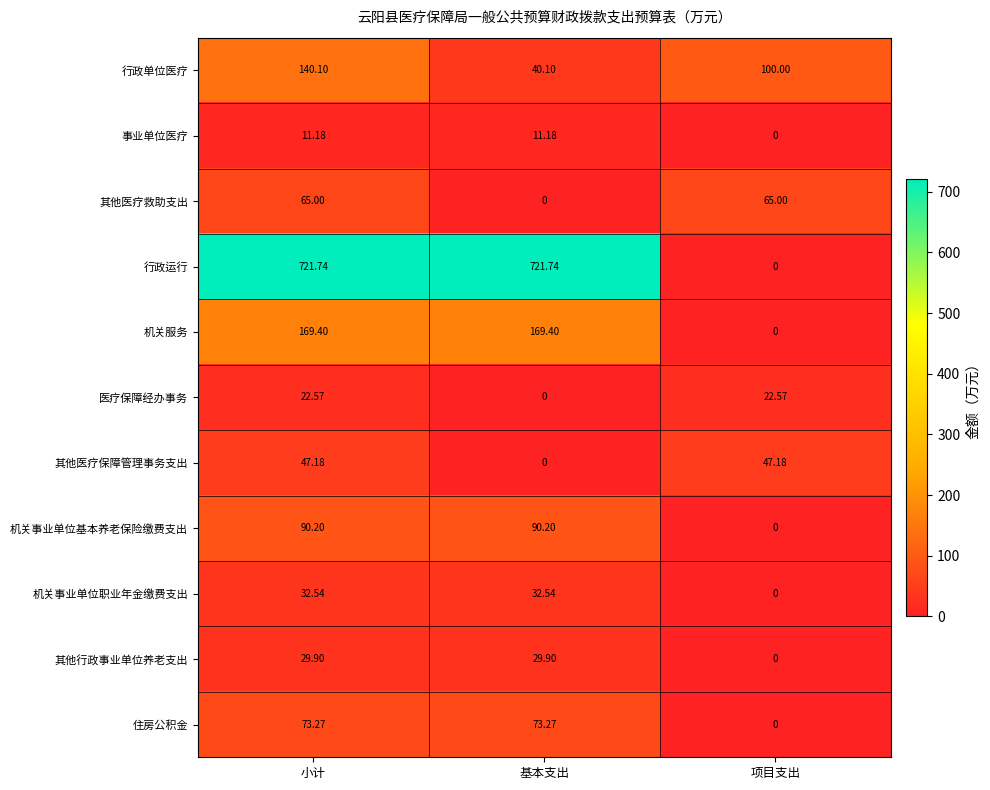

Between 基本支出 and 项目支出, which series saw the biggest shift?

行政运行